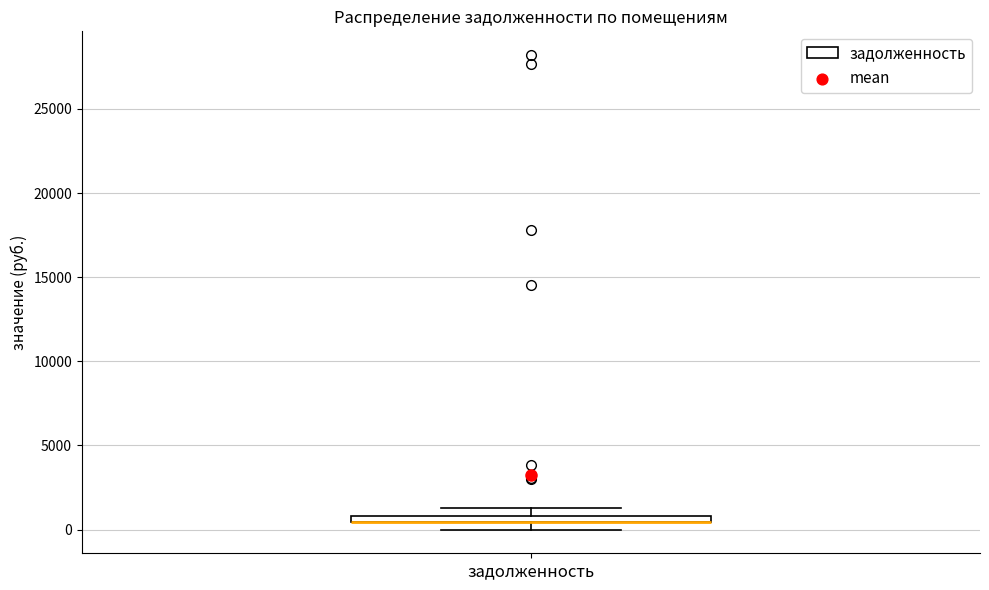

Where is the upper edge of the box for задолженность on the y-axis? The values are not printed on the chart, so give them approximately, as read against the axis.

1000